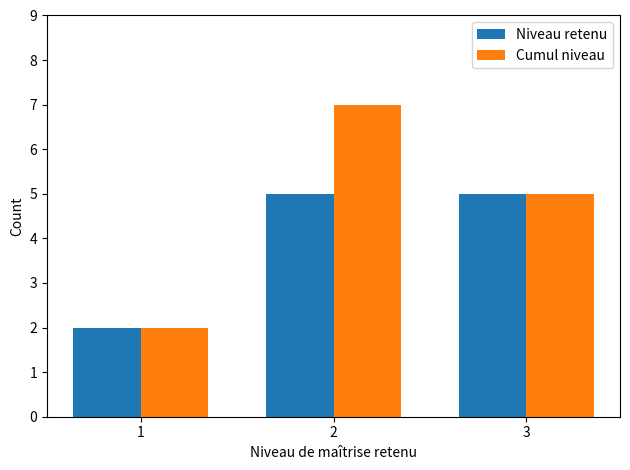

At which label is Cumul niveau closest to 4?

3